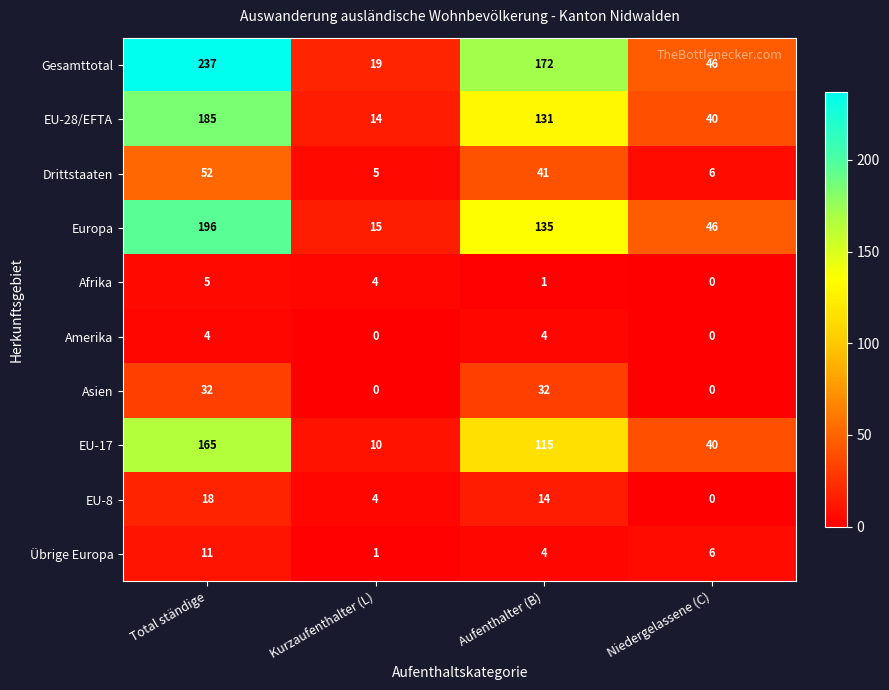

What is the maximum value shown in the chart?

237